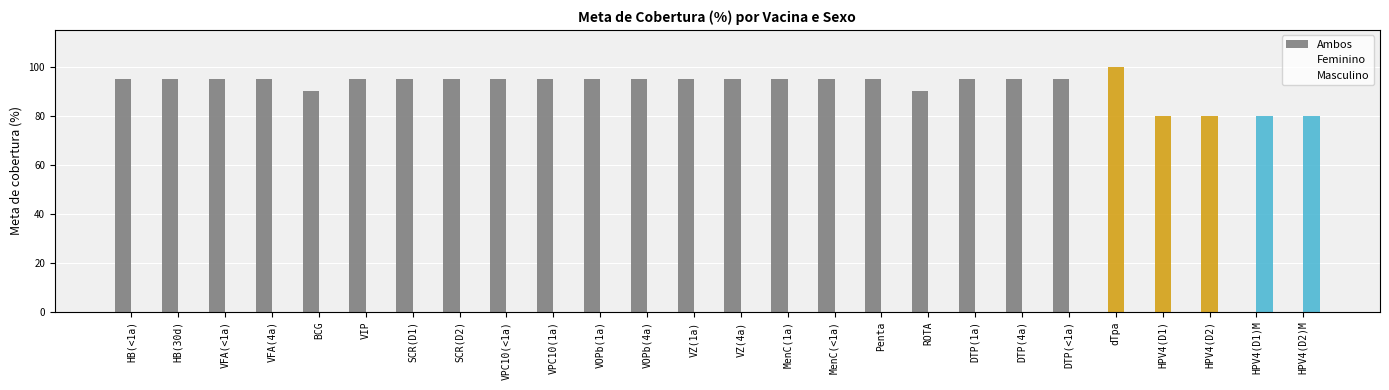

How many values in the Feminino series exceed 0?

3